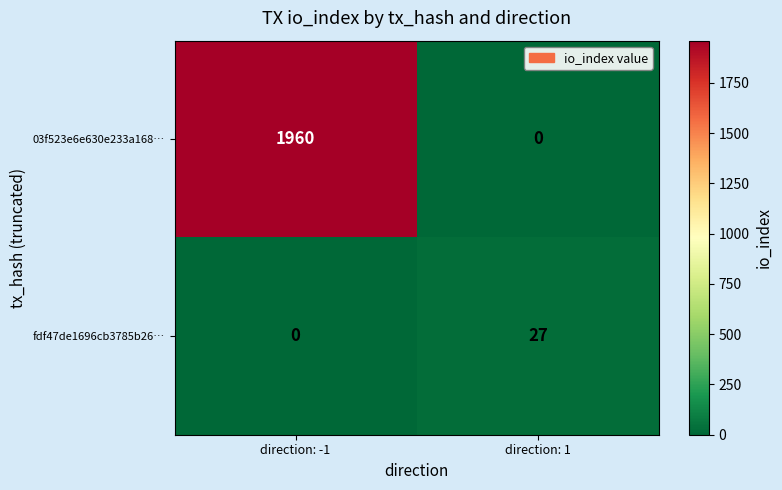

Between direction: -1 and direction: 1, which series saw the biggest shift?

03f523e6e630e233a168…